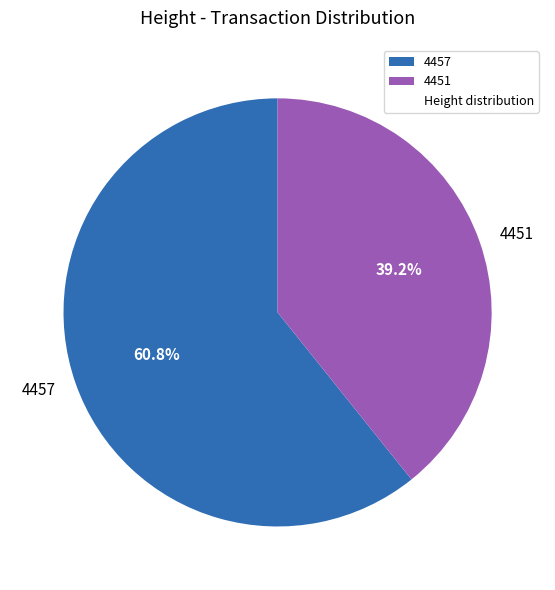

To the nearest percent, what percentage of the pie is 4451?

39%